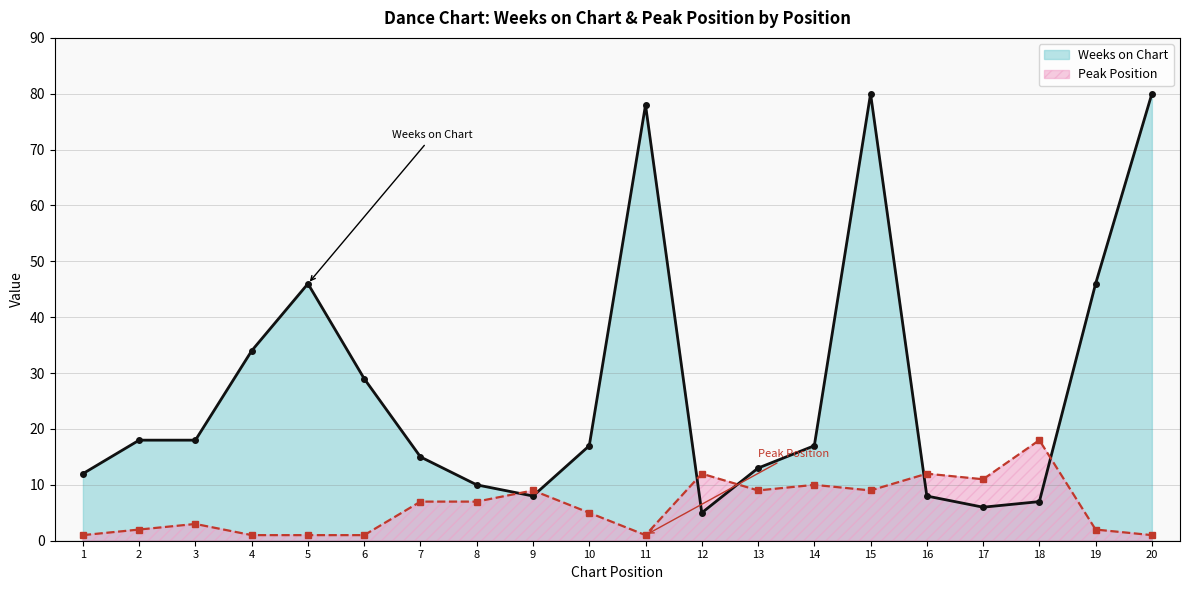

What are all the series names shown in the legend?

Weeks on Chart, Peak Position